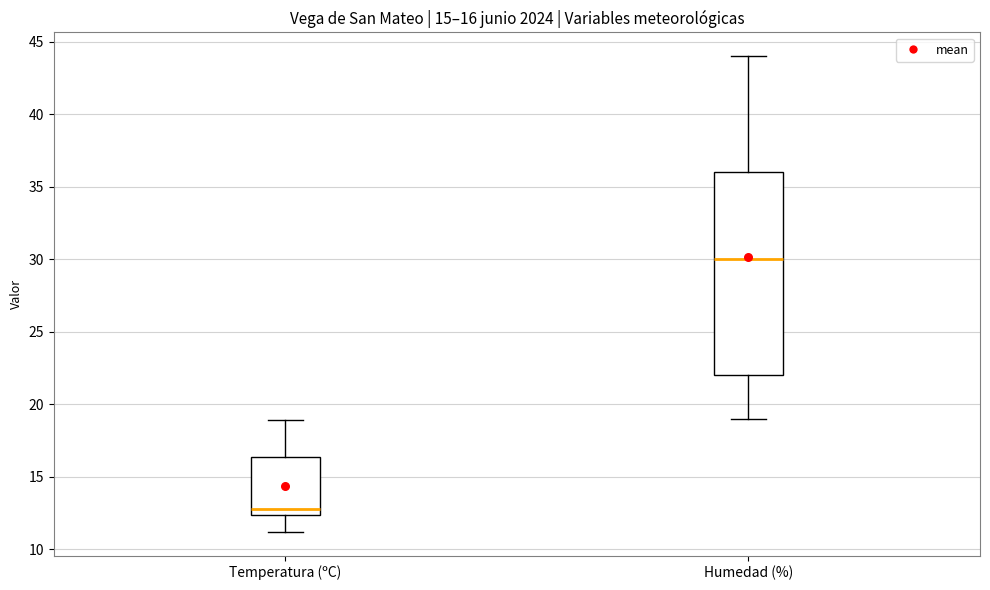

Which box is the tallest, from its lower edge to its upper edge?

Humedad (%)